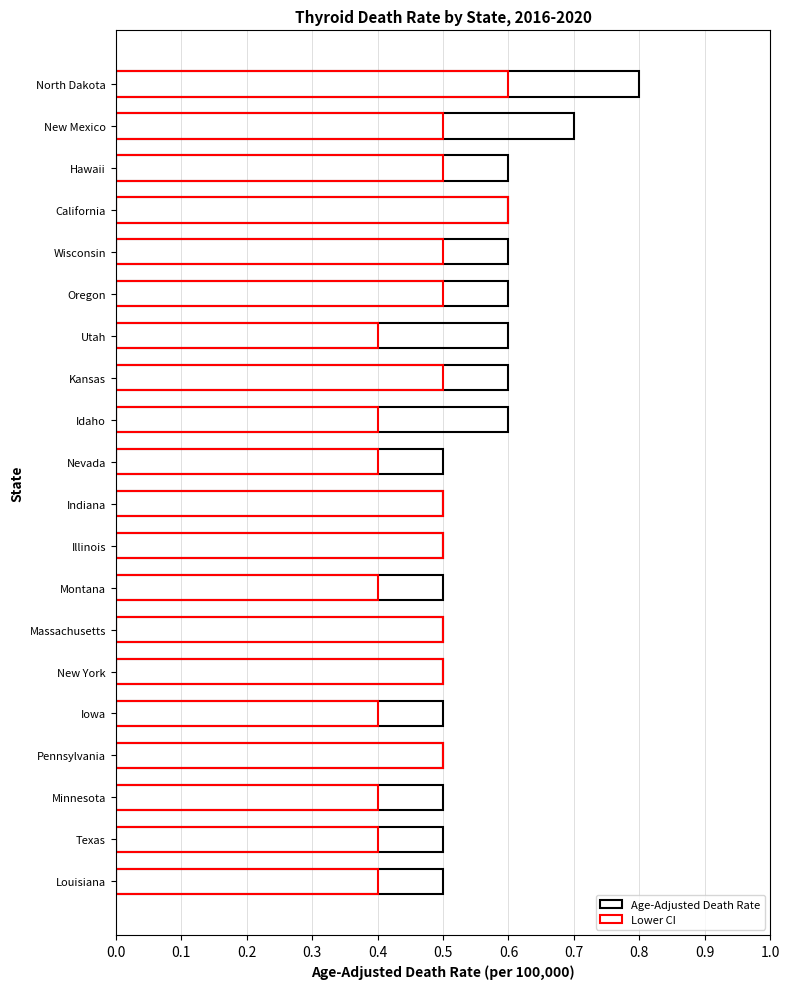

How many groups of bars are there?

20